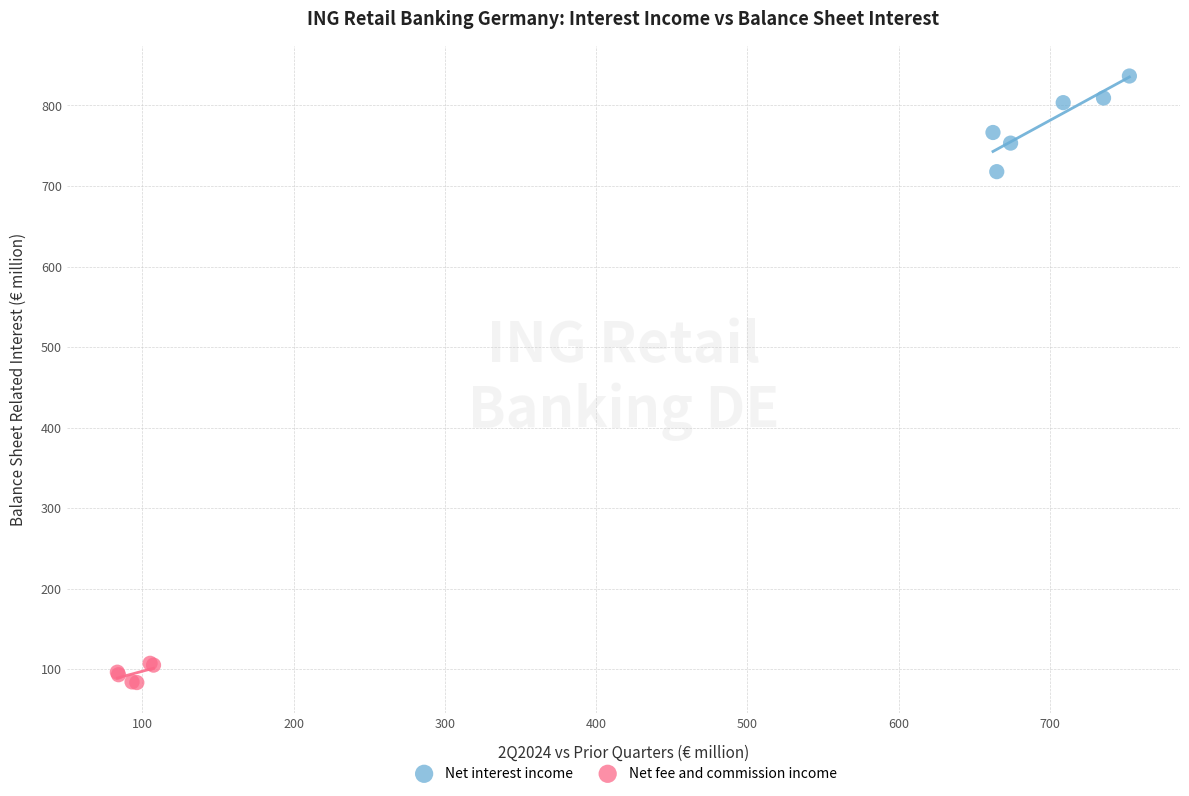

Which series reaches the maximum Y coordinate?

Net interest income